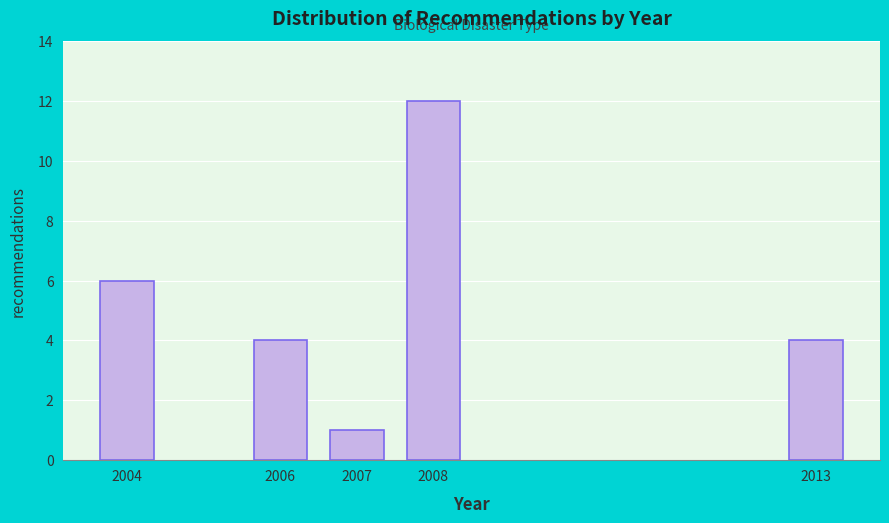

Reading left to right, list all the values displayed in this chart.

2004=6	2006=4	2007=1	2008=12	2013=4